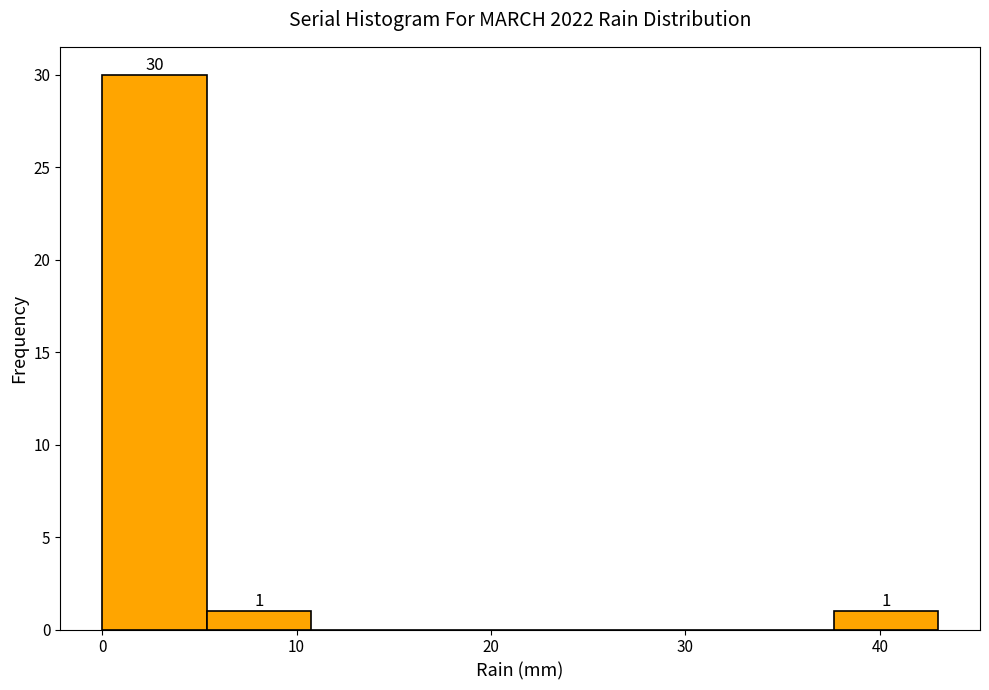

Which range on the x-axis has the tallest bar?

0 to 5